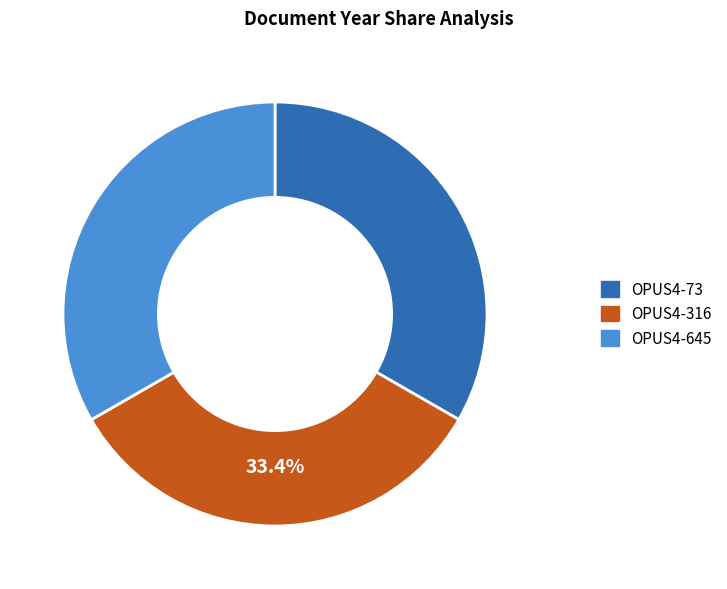

Is the sum of OPUS4-73 and OPUS4-316 greater than half?

Yes